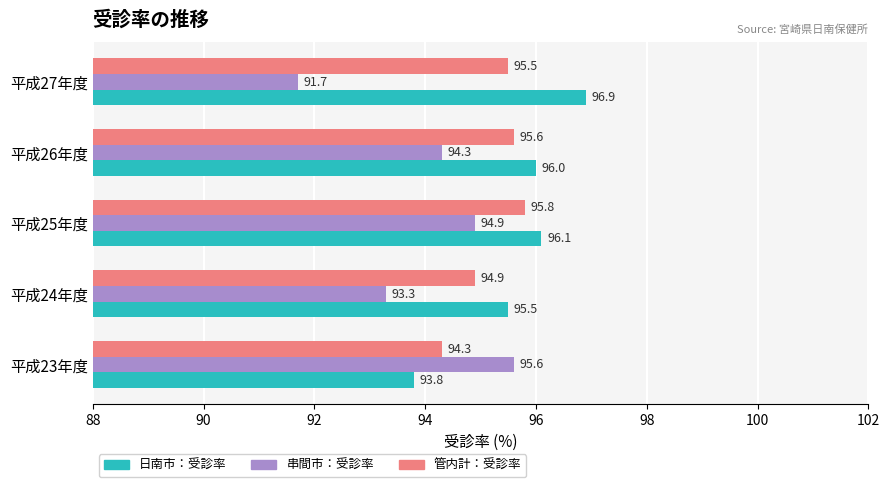

Is it true that 日南市：受診率 equals 93.8 at 平成23年度?

True